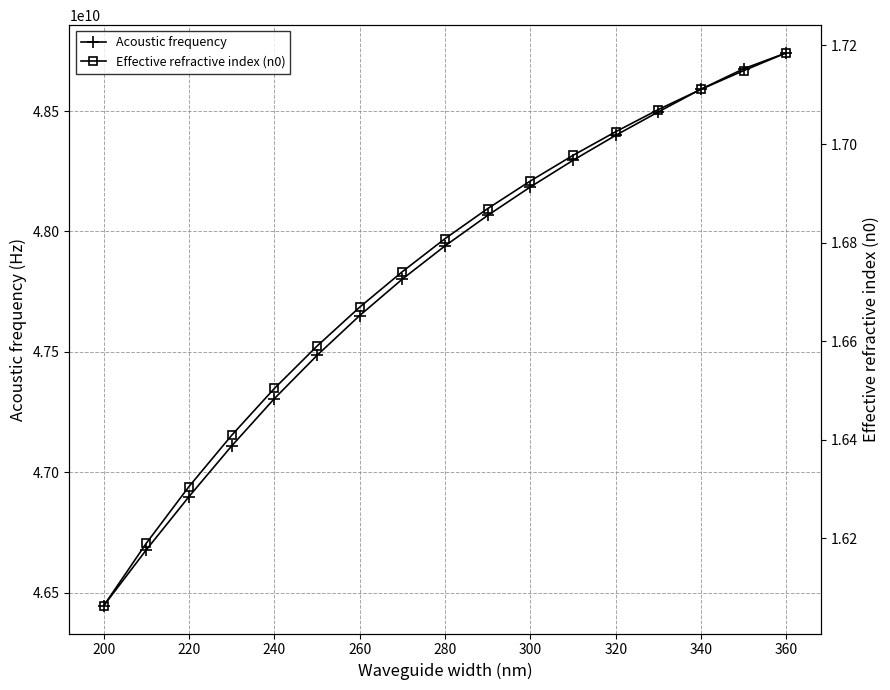

How many data points does each series have?

17